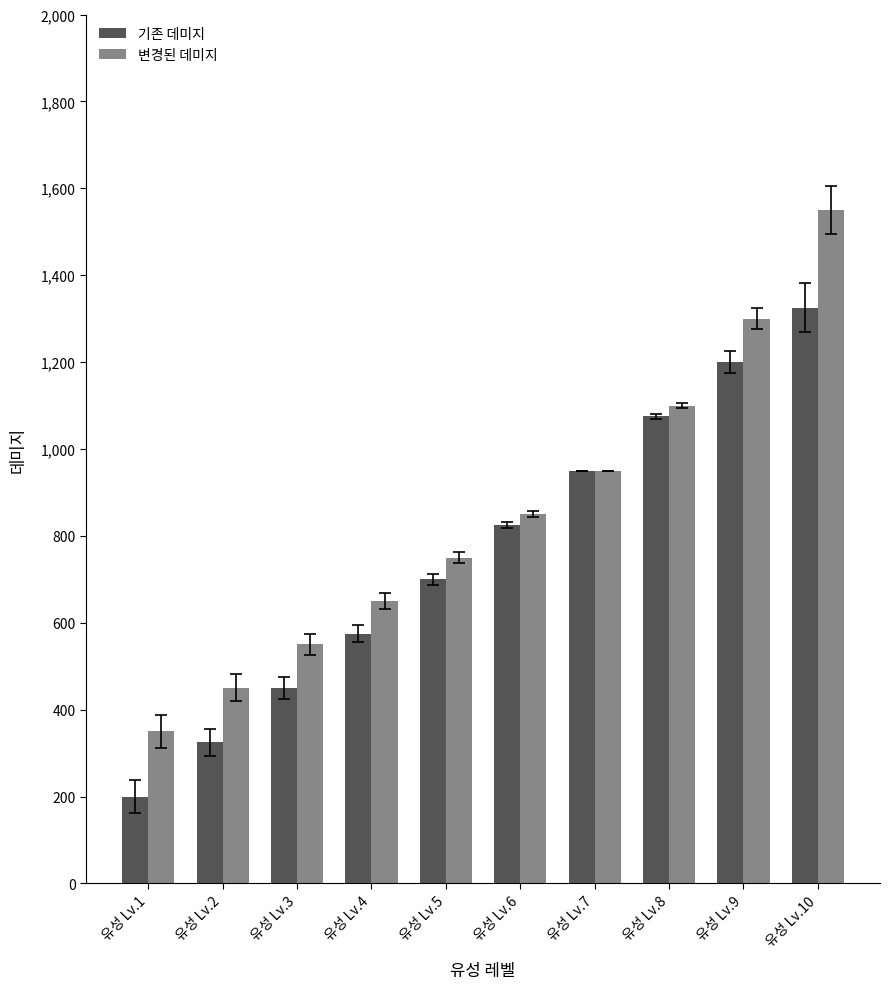

Reading right to left, list all the values displayed in this chart.

기존 데미지: 1325	1200	1075	950	825	700	575	450	325	200
변경된 데미지: 1550	1300	1100	950	850	750	650	550	450	350